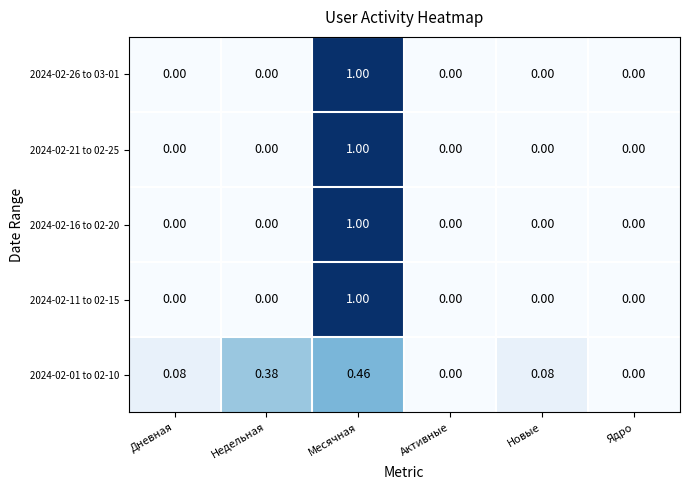

Count the number of categories in the chart.

6